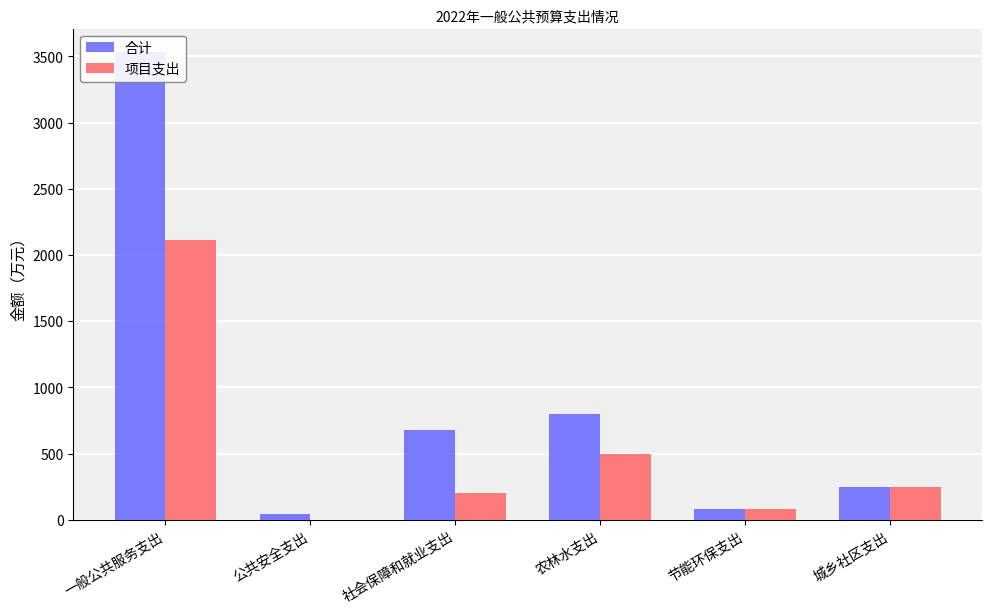

What is the sum of the 项目支出 values at 社会保障和就业支出 and 节能环保支出?

280.0